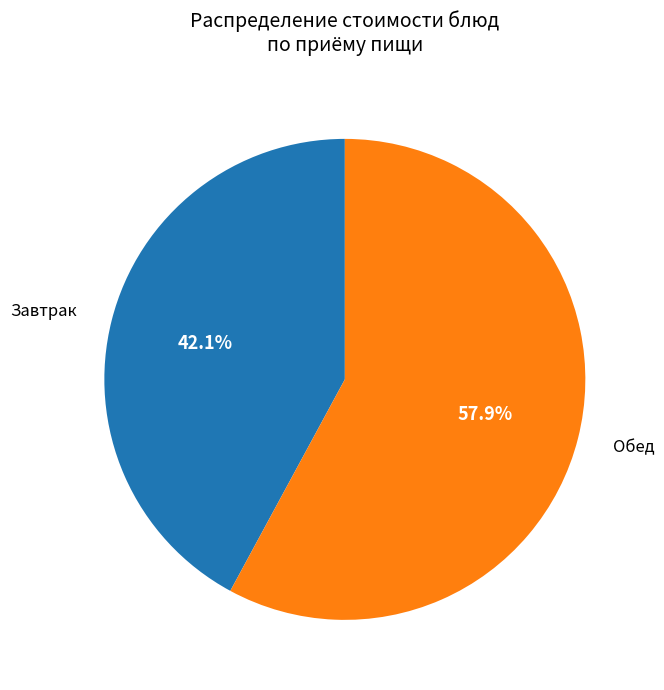

Does any single category account for the majority?

Yes